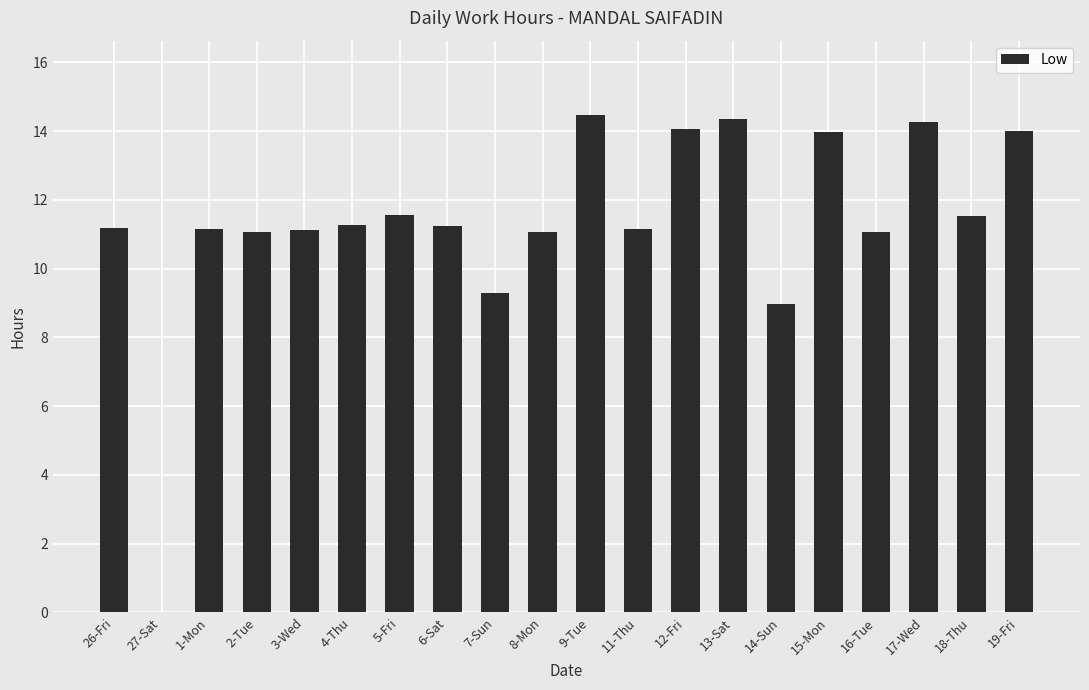

At which label does the data first exceed 11?

26-Fri